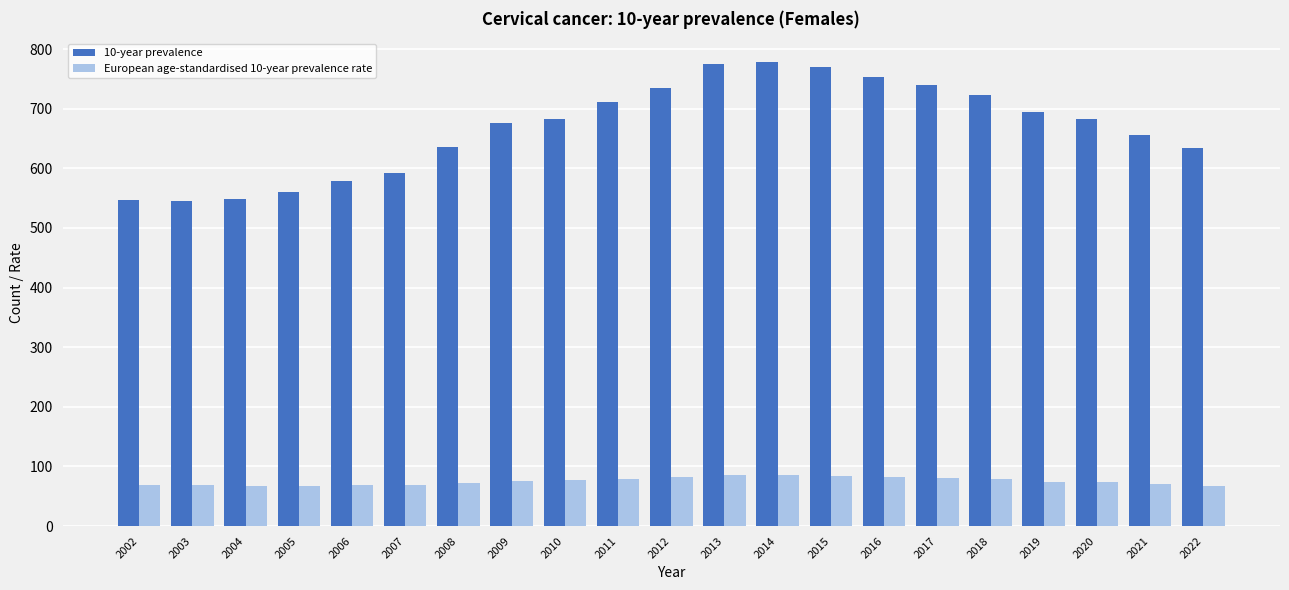

Which series has the widest spread of values?

10-year prevalence